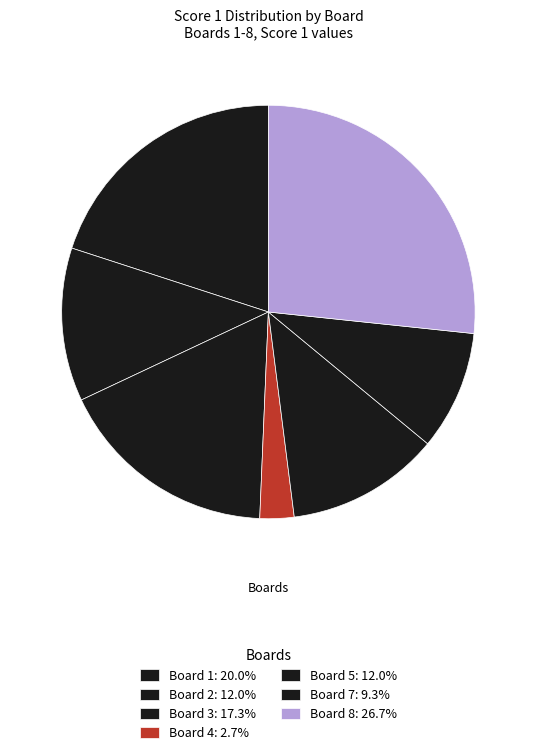

How many segments does this pie chart have?

7